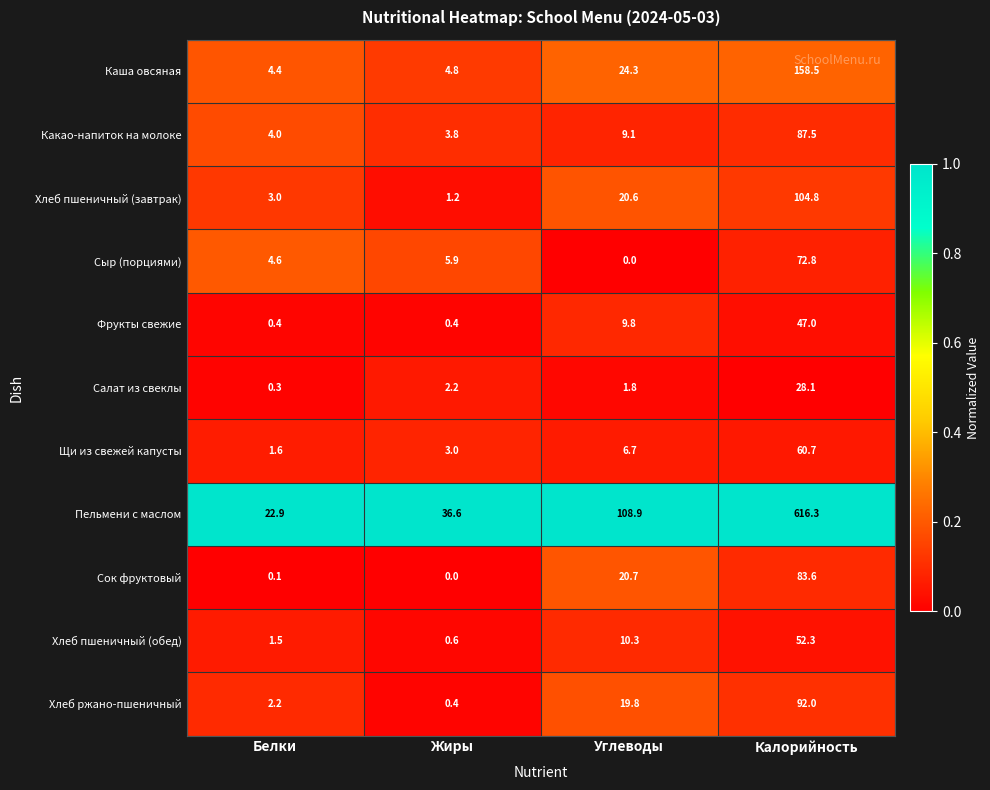

What is the difference between the highest and lowest values at Жиры?

36.6